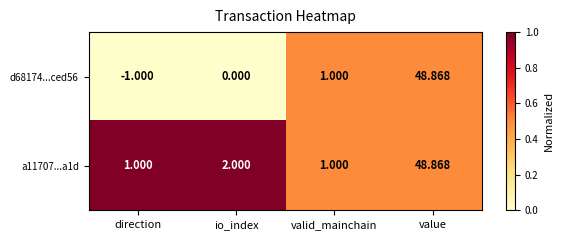

Rank the categories by d68174...ced56 value from highest to lowest.

value, valid_mainchain, io_index, direction